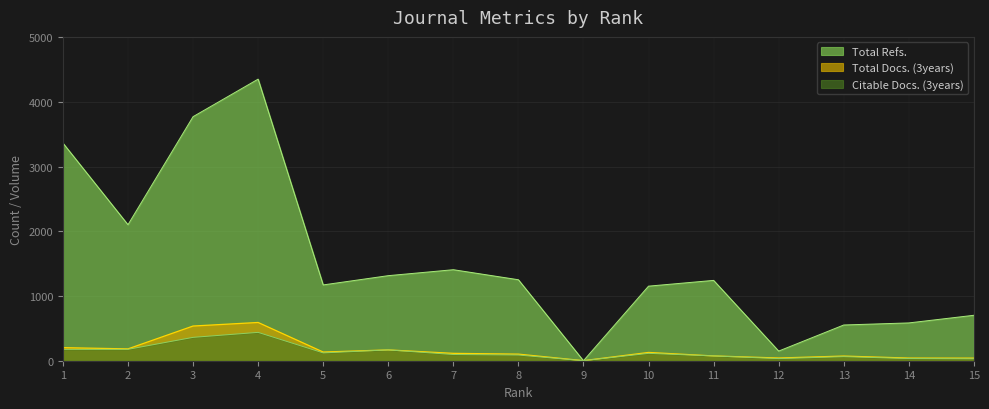

Which series ends up on top after the final intersection of Total Refs. and Citable Docs. (3years)?

Total Refs.